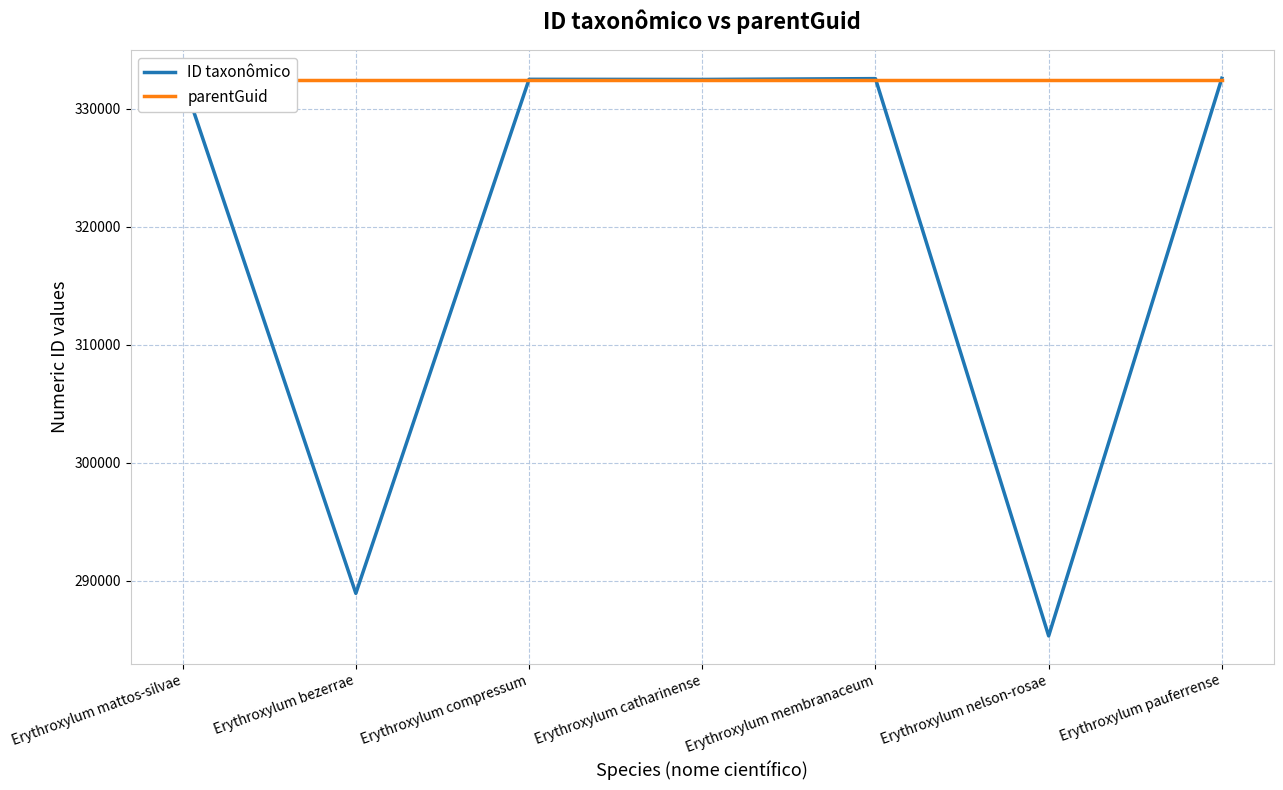

Is the value of parentGuid at Erythroxylum bezerrae greater than the value of ID taxonômico at Erythroxylum membranaceum?

No